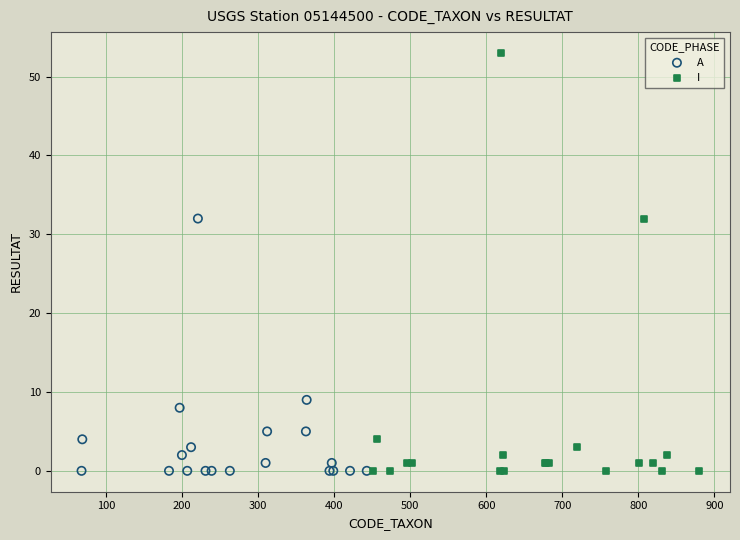

Which series has the widest spread of Y values?

I